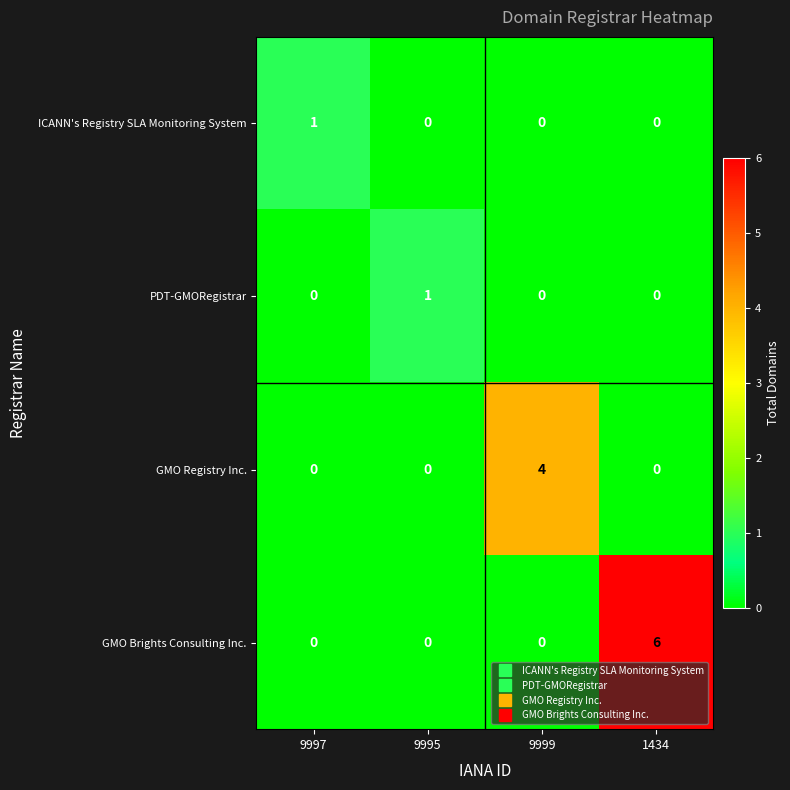

Which series has the largest total across all categories?

GMO Brights Consulting Inc.